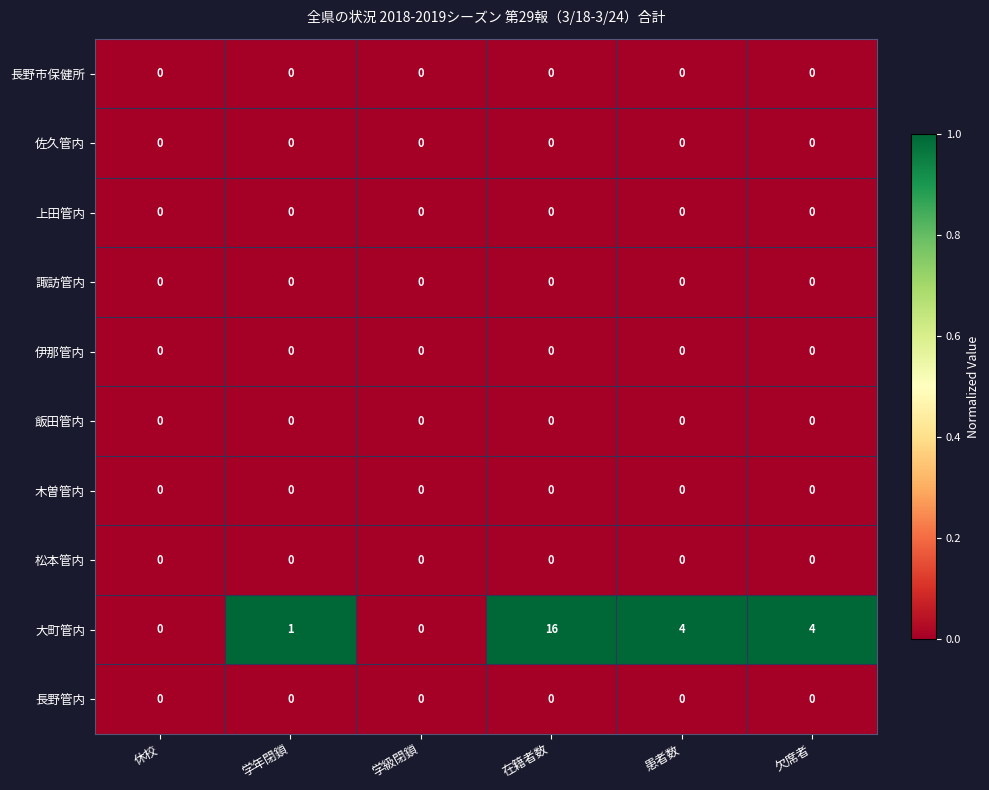

Which category has the highest value across all series?

在籍者数